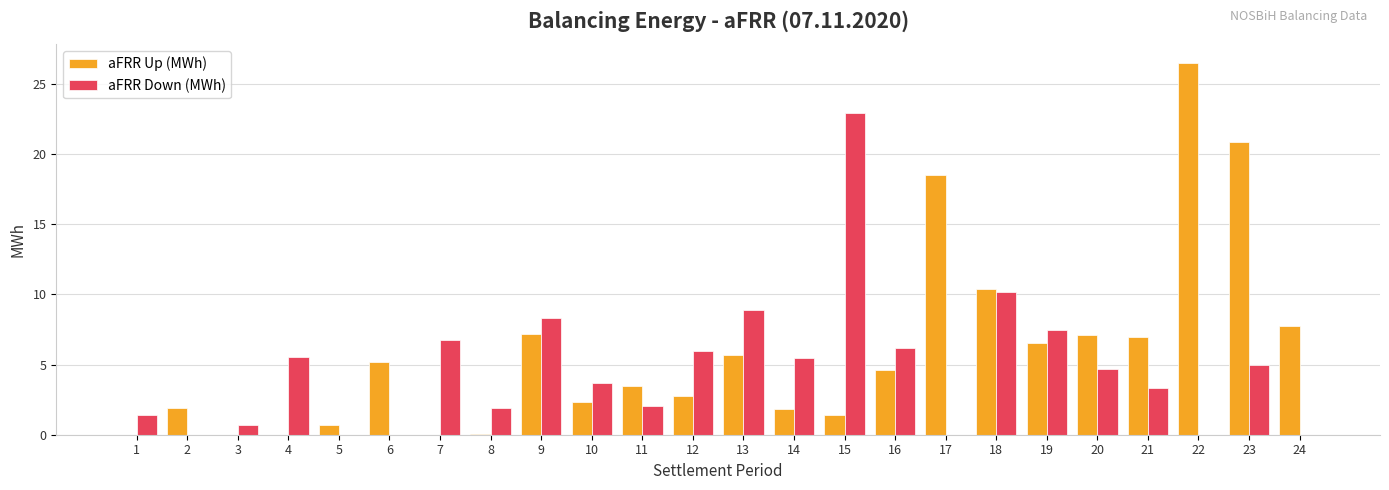

Which series has the largest total across all categories?

aFRR Up (MWh)